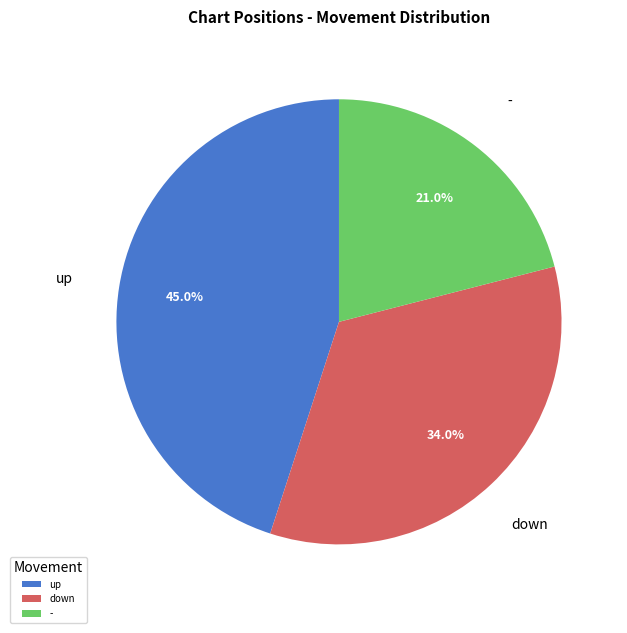

How many slices are in this pie chart?

3